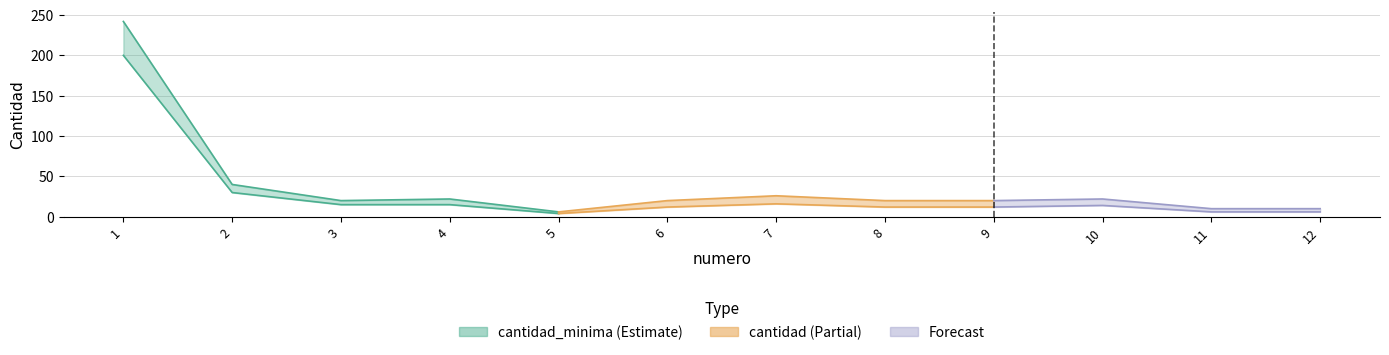

What is the lowest value of the cantidad_minima series?

4